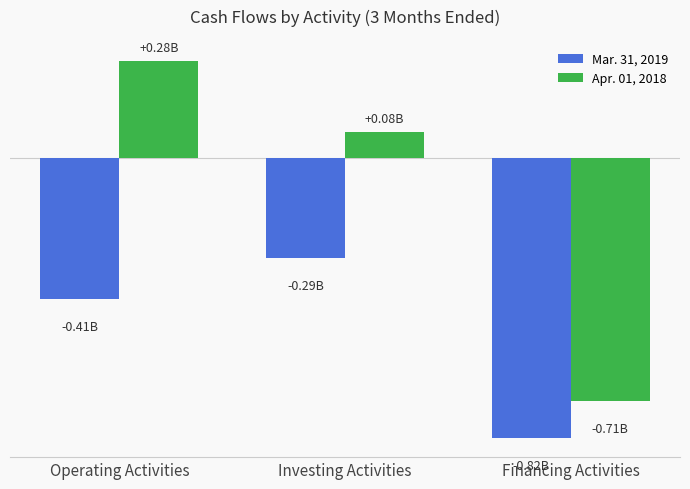

The Mar. 31, 2019 series shows -411000000 at Operating Activities. True or false?

True